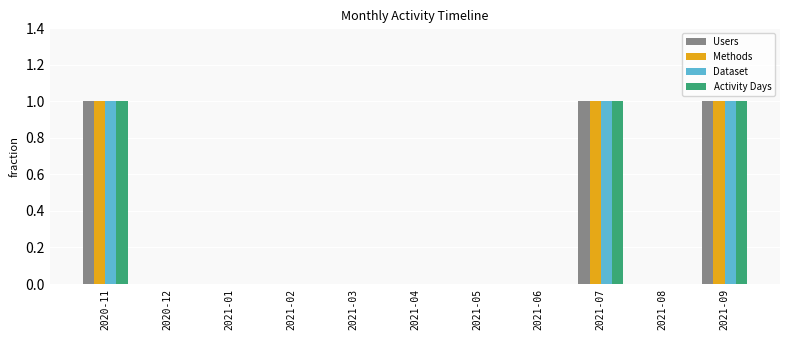

True or false: Methods has a value of 1 at 2021-07.

True